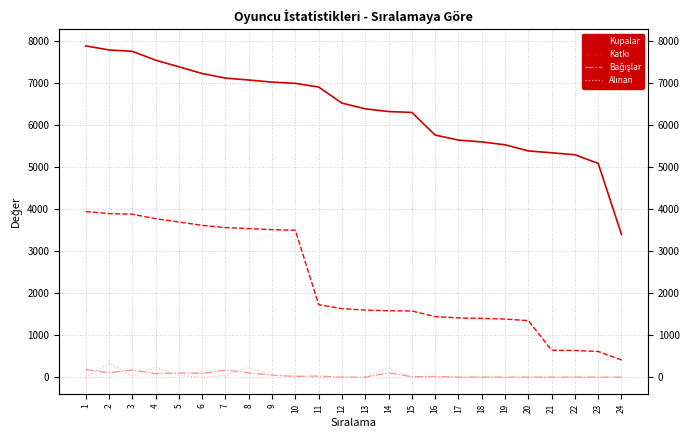

Between 3 and 7, which is larger?

3